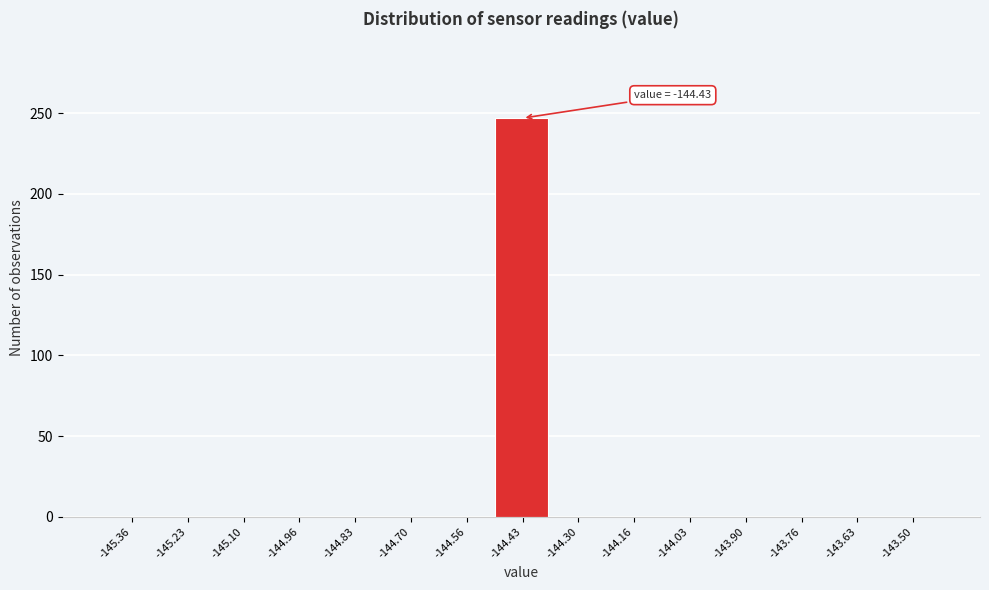

Which range on the x-axis has the tallest bar?

-144.50 to -144.36